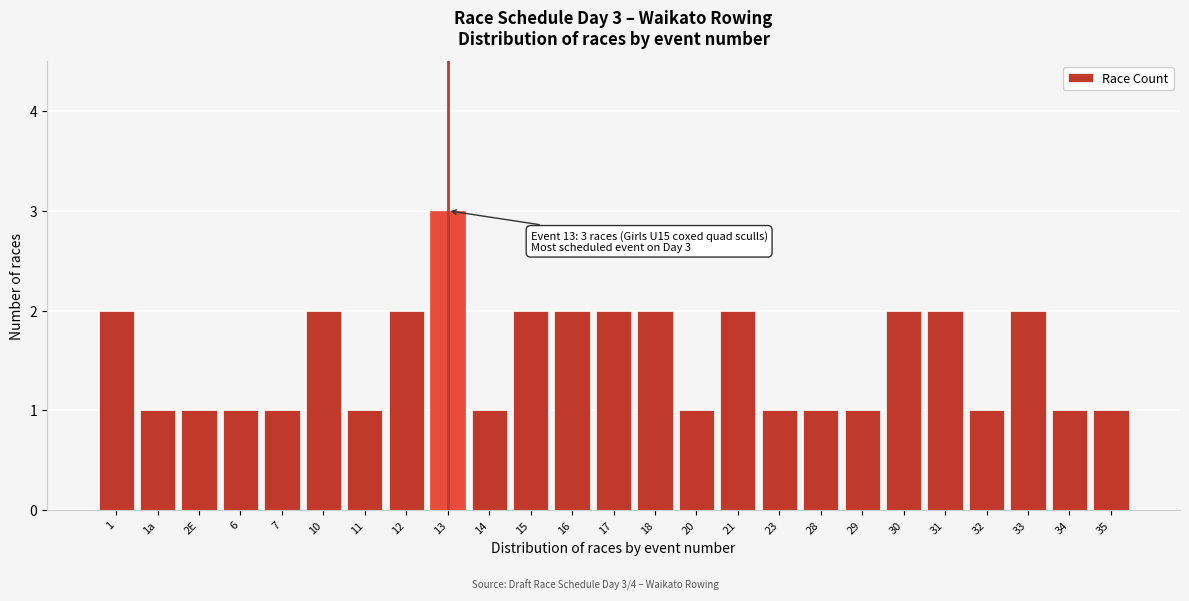

Reading left to right, extract all data points from this chart.

1=2	1a=1	2E=1	6=1	7=1	10=2	11=1	12=2	13=3	14=1	15=2	16=2	17=2	18=2	20=1	21=2	23=1	28=1	29=1	30=2	31=2	32=1	33=2	34=1	35=1